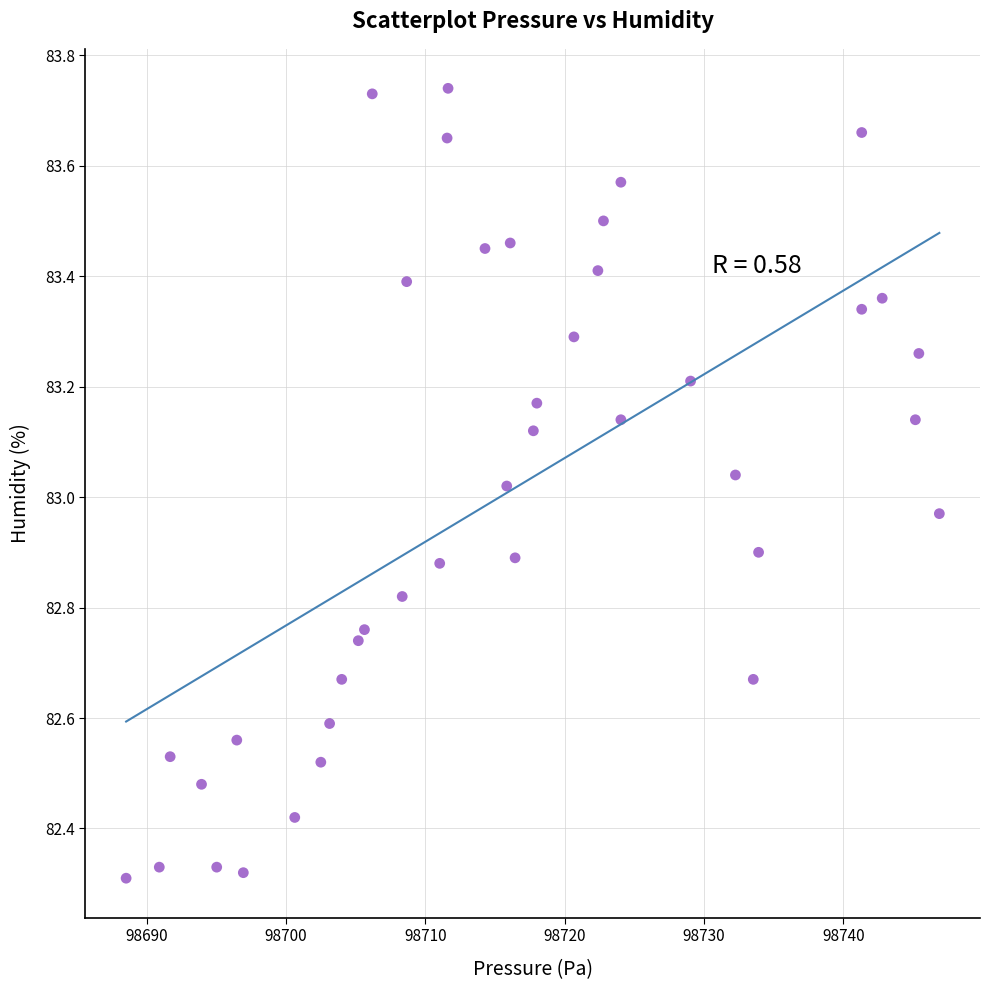

What is the range of X values (max minus min)?

58.4